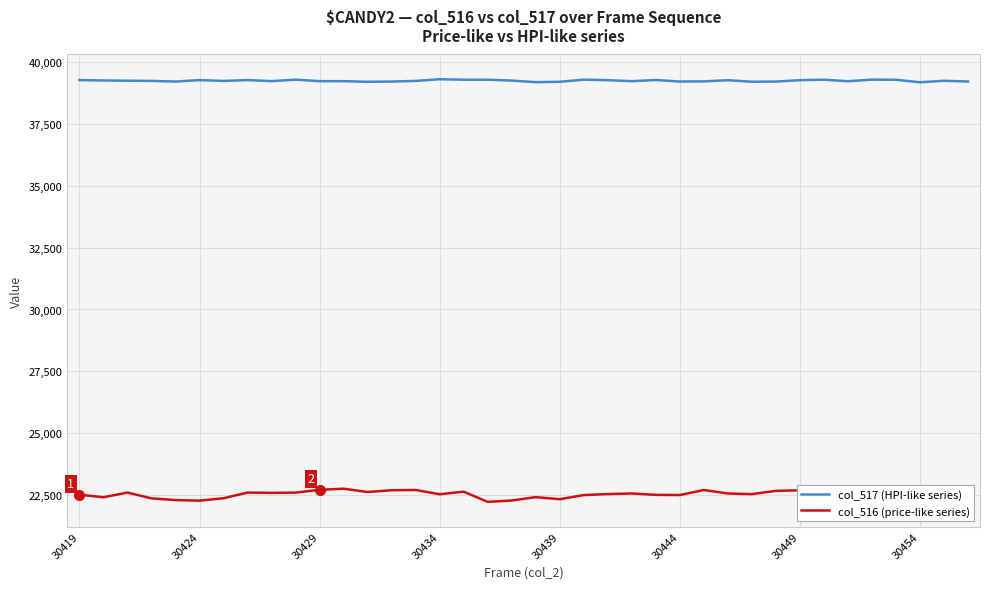

Which series has the widest spread of values?

col_516 (price-like series)